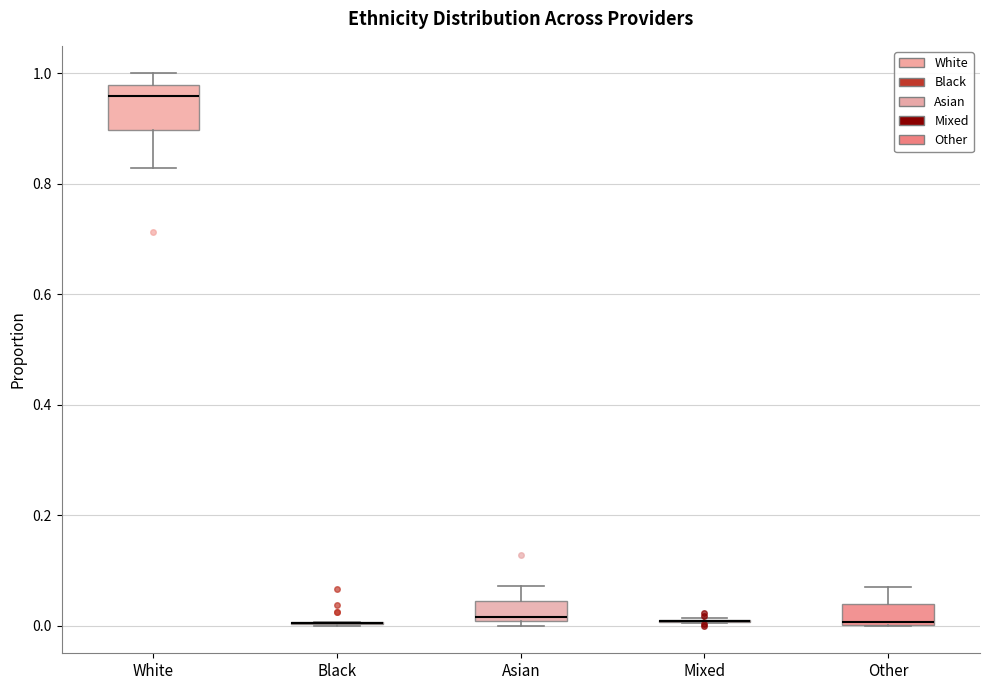

Reading left to right, transcribe this box plot: for each box, give where its median line is, the range the box spans, and where its two whiskers end, as read against the y-axis. The values are not printed on the chart, so give them approximately, as read against the axis.

White: median 0.96, box 0.90 to 0.98, whiskers 0.82 to 1.00
Black: box collapsed to a line at 0.00, whiskers 0.00 to 0.00
Asian: median 0.02, box 0.00 to 0.04, whiskers 0.00 (just below the box's lower edge) to 0.08
Mixed: box collapsed to a line at 0.00, whiskers 0.00 to 0.02
Other: median 0.00, box 0.00 to 0.04, whiskers 0.00 to 0.06